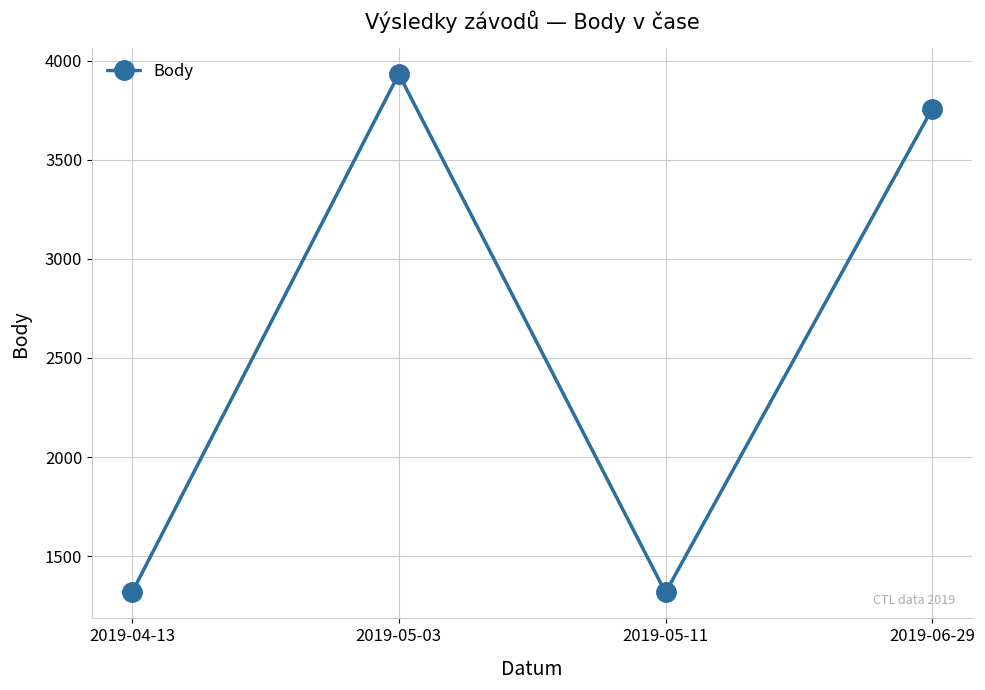

What is the average value?

2581